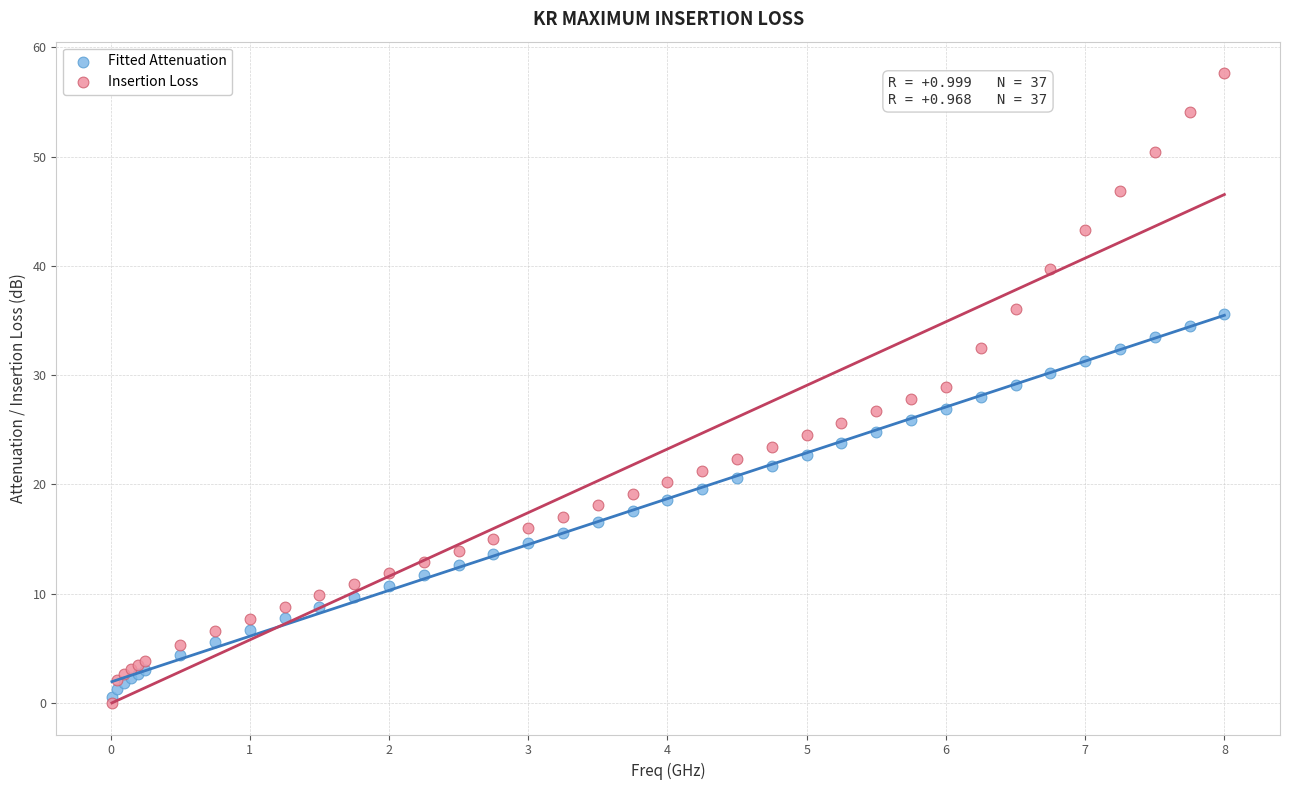

Which series reaches the minimum Y coordinate?

Insertion Loss